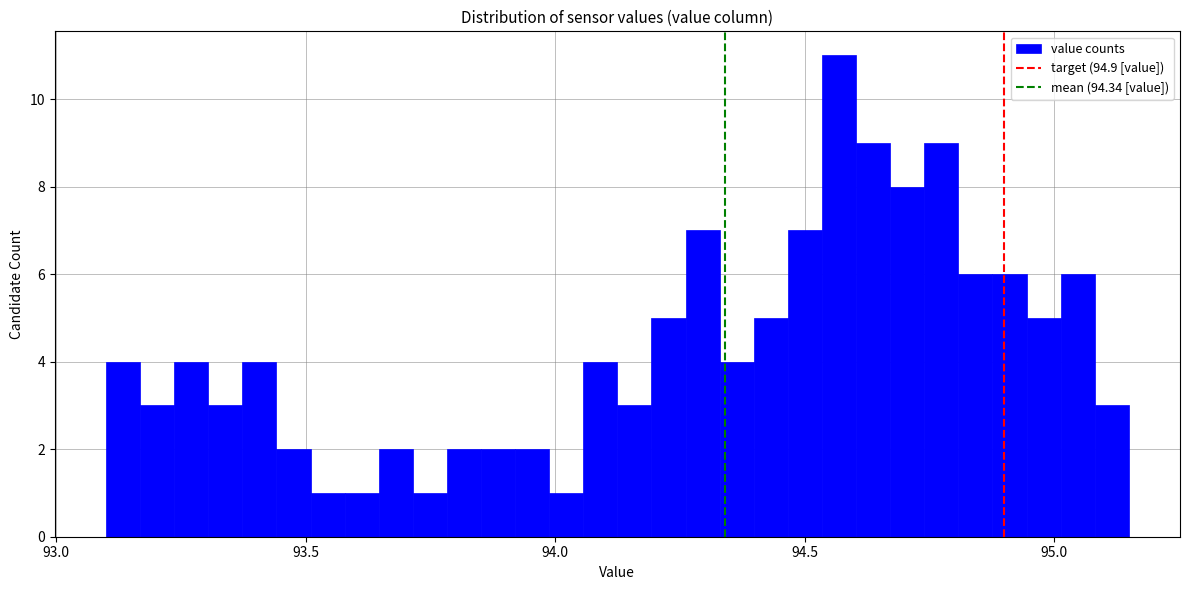

Around what value on the x-axis is the tallest bar? Give the approximate position of its centre, as read against the axis.

94.55